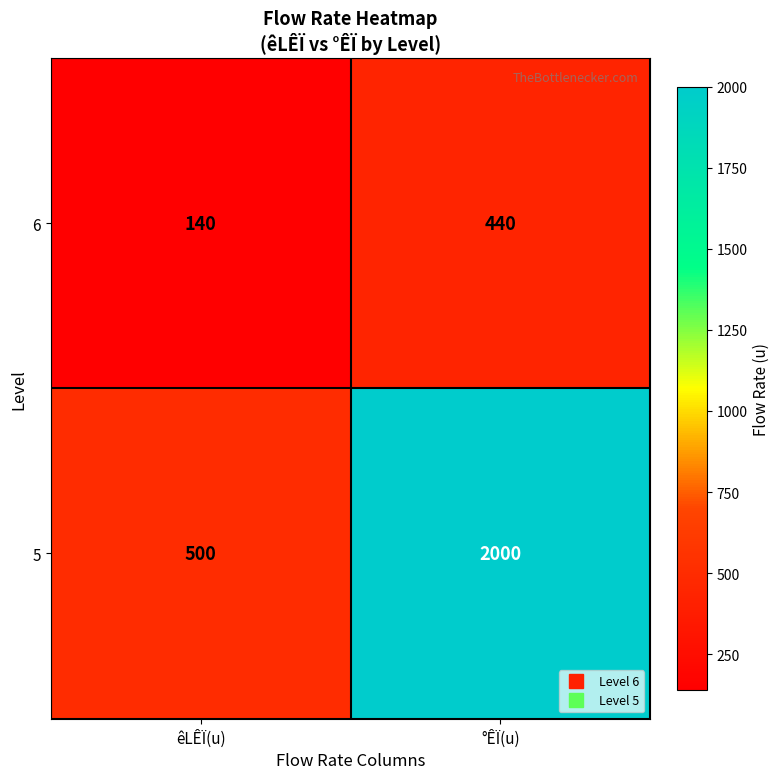

Which series has the largest range (max minus min)?

5